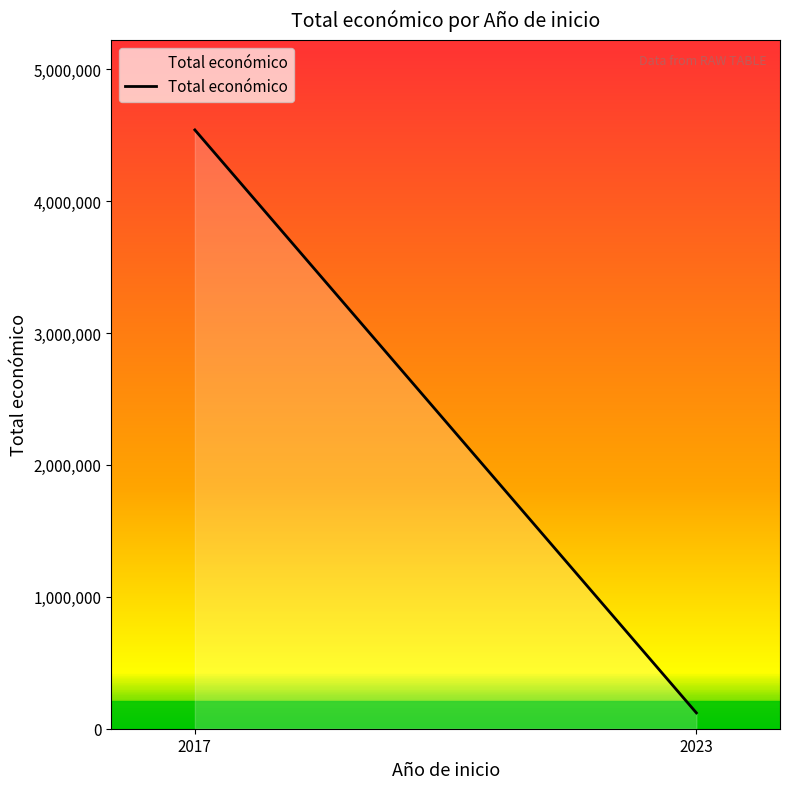

True or false: the data shows 120000 at 2023.

True